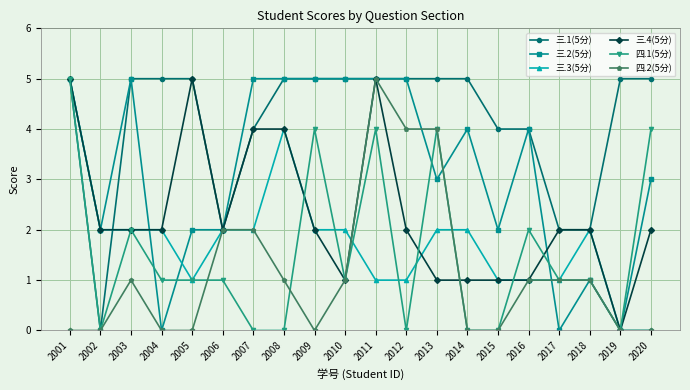

What is the total value across all series at 2017?

7